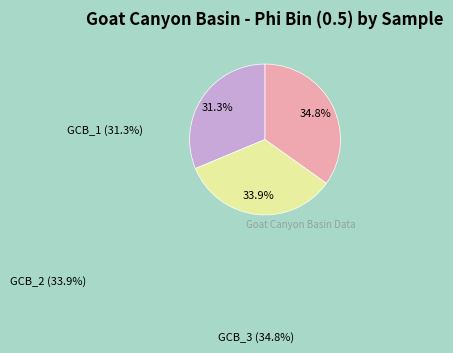

Which slice is the largest?

GCB_3